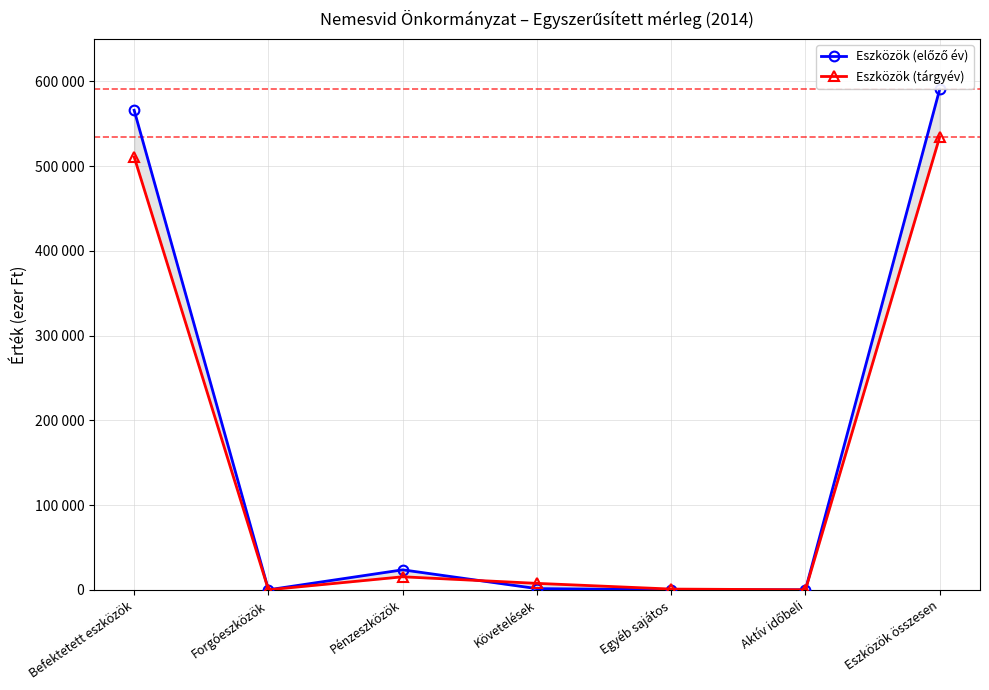

How many times do Eszközök (tárgyév) and Eszközök (előző év) cross each other?

1